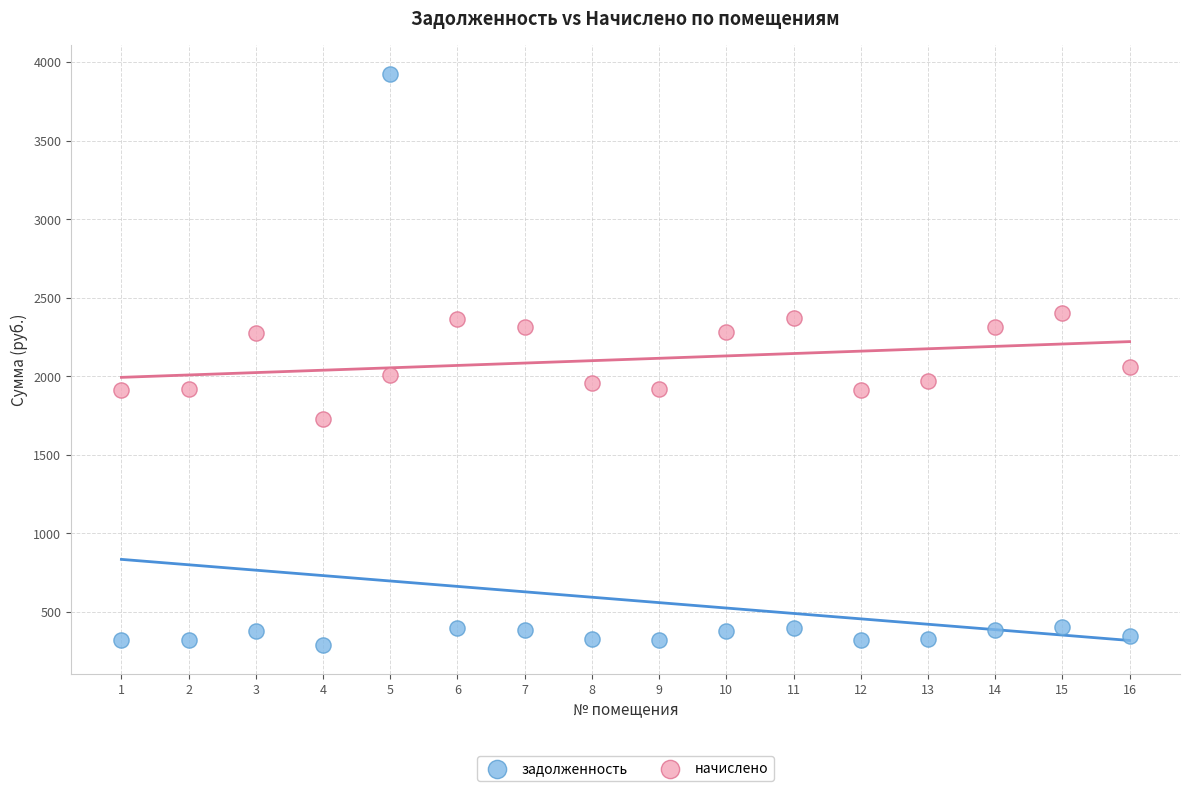

Which series has the widest spread of Y values?

задолженность